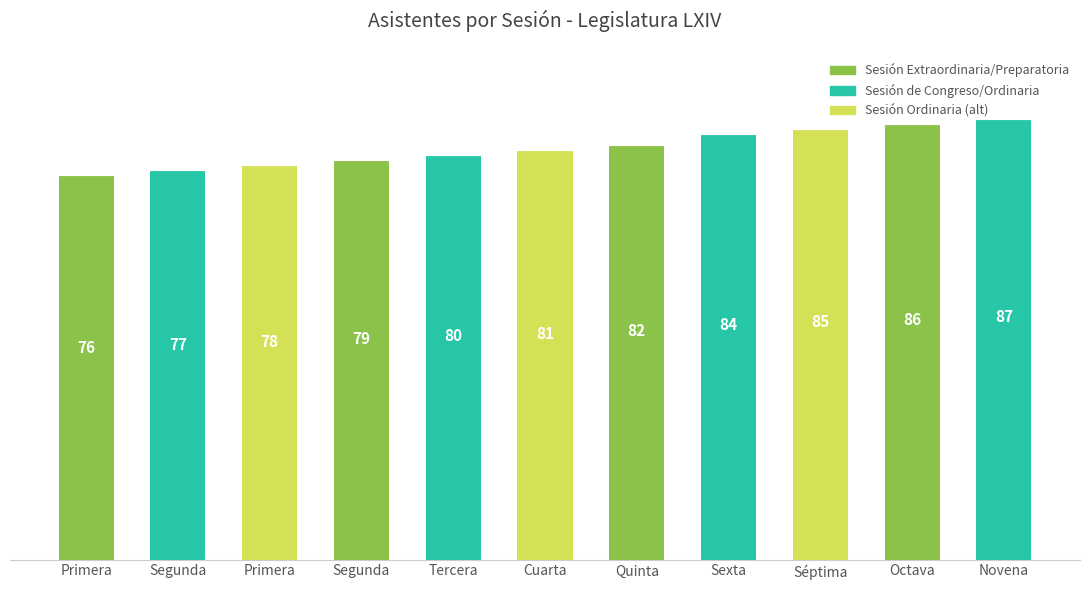

The value at Quinta is 82. True or false?

True